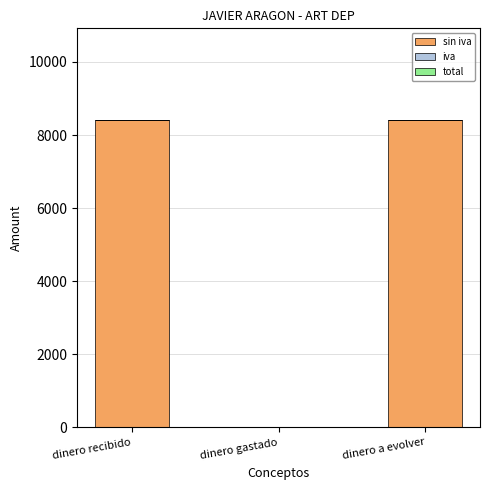

Count the number of data series in this chart.

1